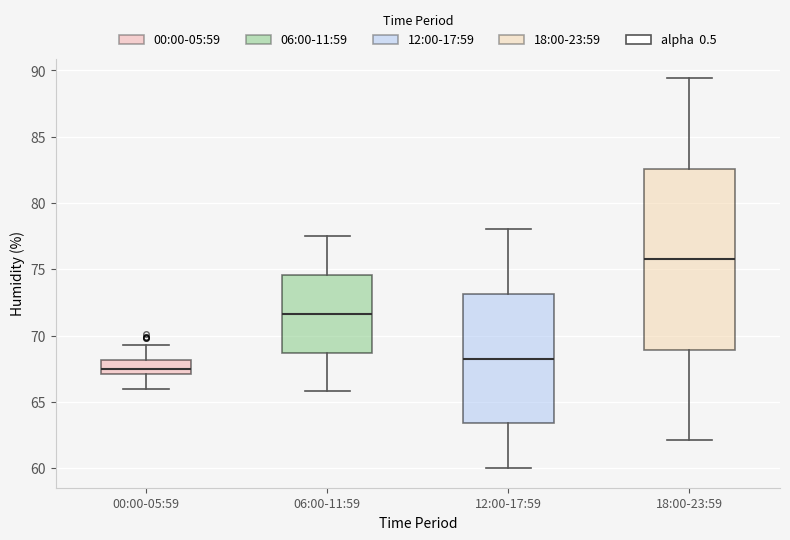

Which box's median line is the lowest?

00:00-05:59